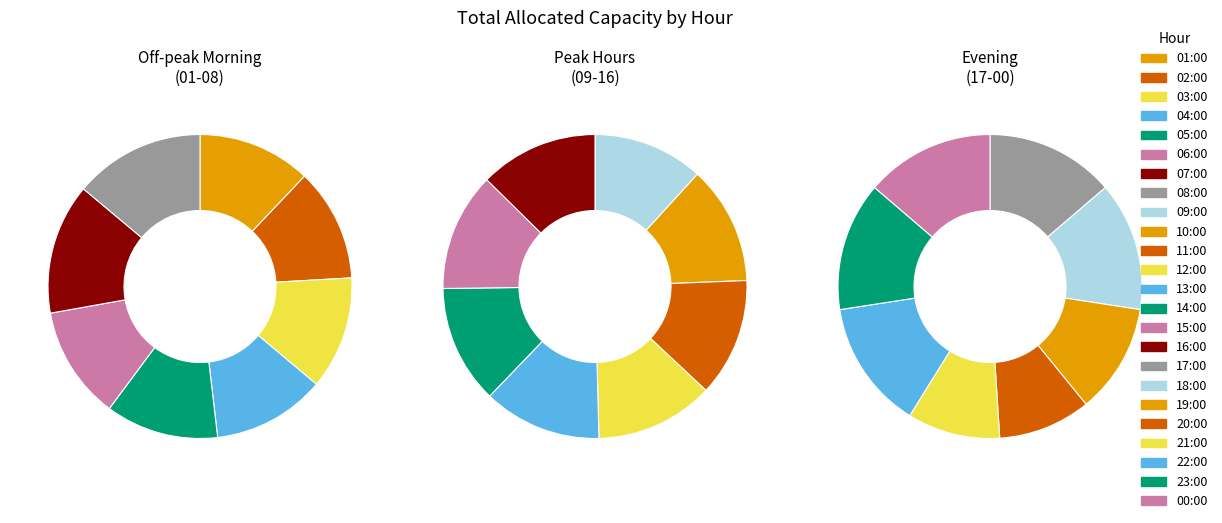

What is the ratio of the value at 04:00 to the value at 16:00?

0.8